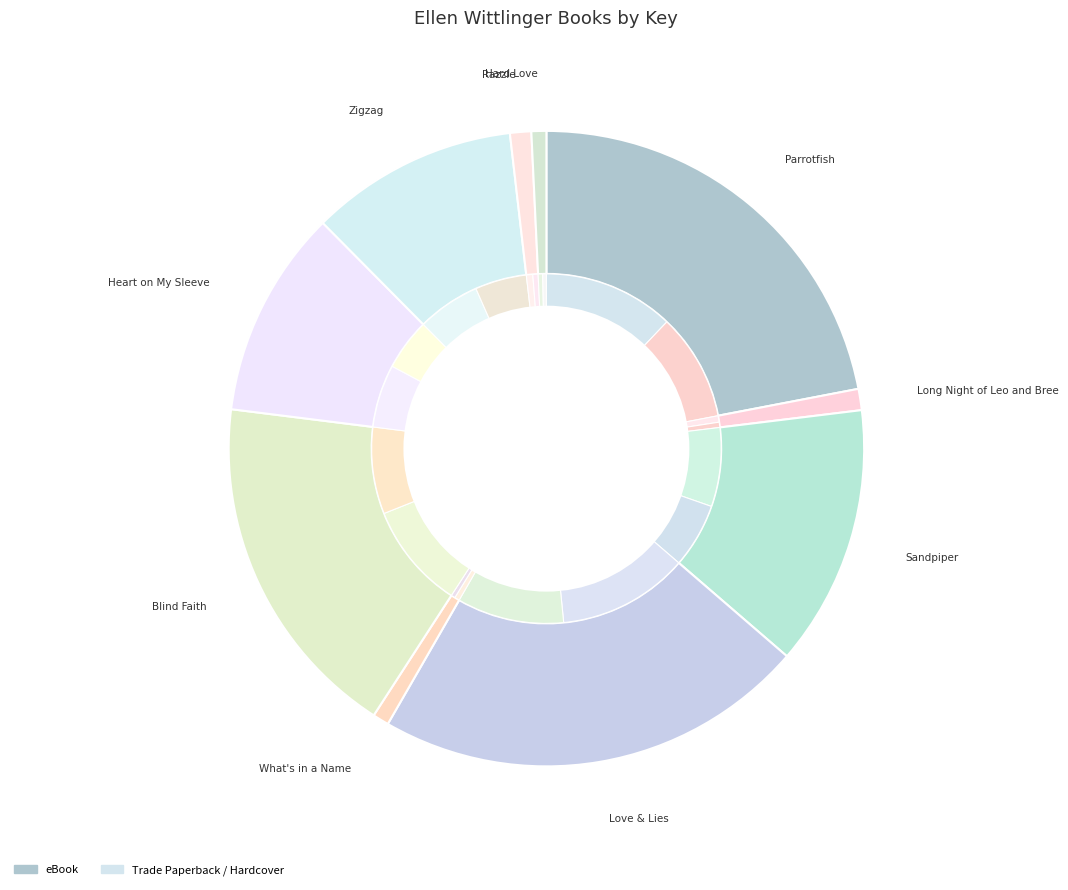

Is there a majority slice in this chart?

No